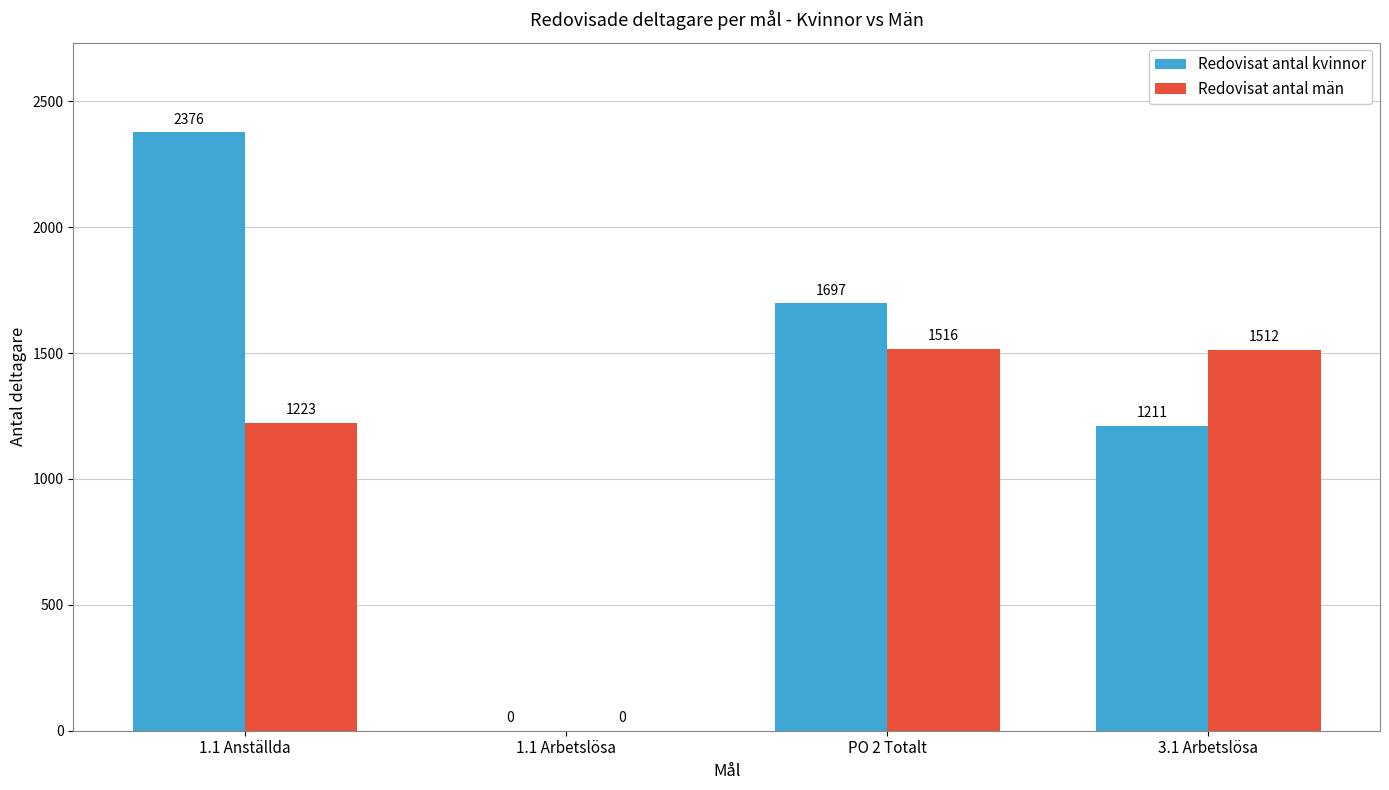

Reading left to right, what are all the values shown in this chart?

Redovisat antal kvinnor: 2376	0	1697	1211
Redovisat antal män: 1223	0	1516	1512